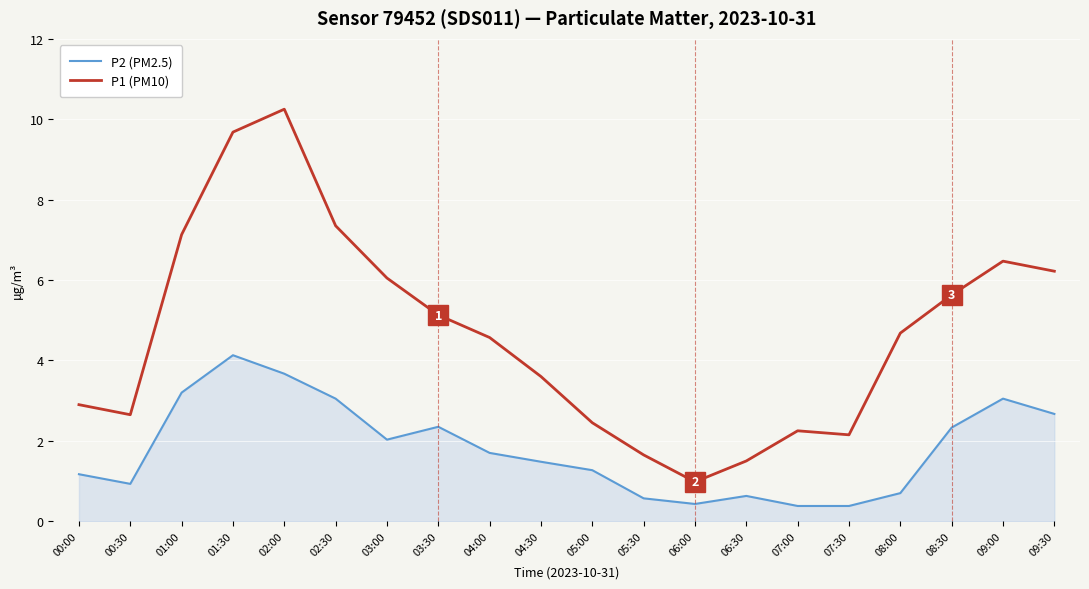

How many lines are shown in the chart?

2